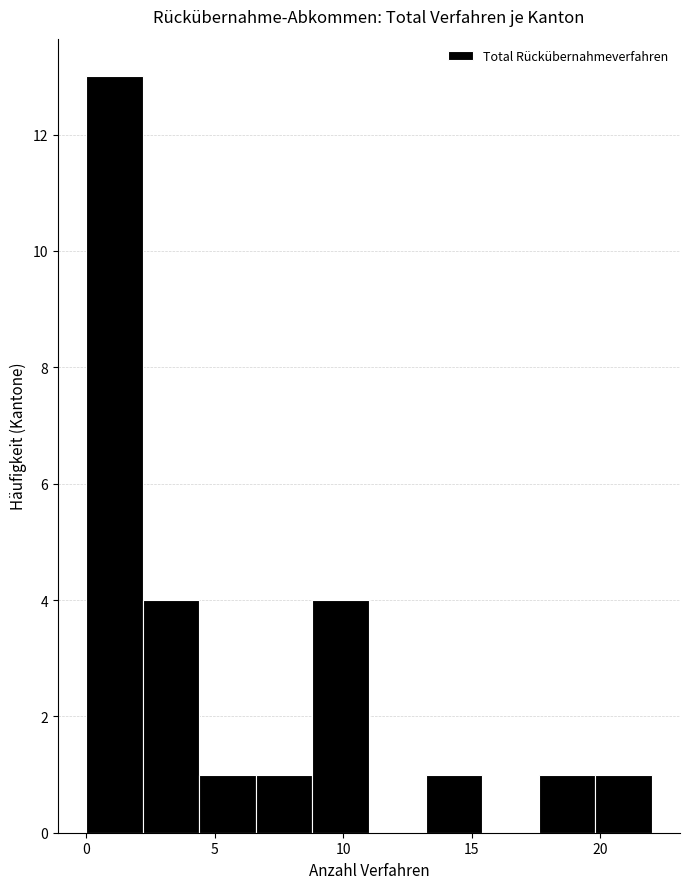

Which range on the x-axis has the tallest bar?

0.0 to 2.2